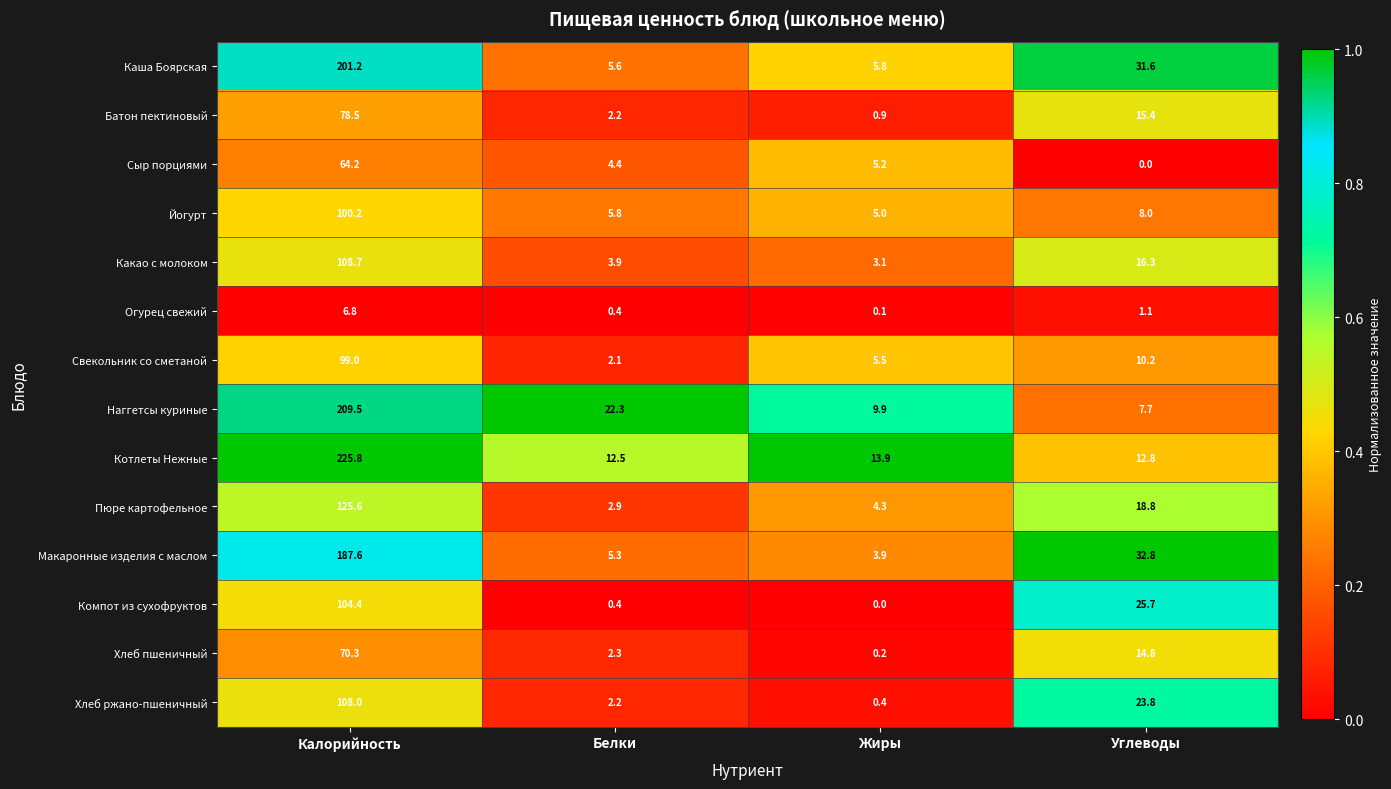

Rank the series by their maximum value, from lowest to highest.

Огурец свежий, Сыр порциями, Хлеб пшеничный, Батон пектиновый, Свекольник со сметаной, Йогурт, Компот из сухофруктов, Хлеб ржано-пшеничный, Какао с молоком, Пюре картофельное, Макаронные изделия с маслом, Каша Боярская, Наггетсы куриные, Котлеты Нежные